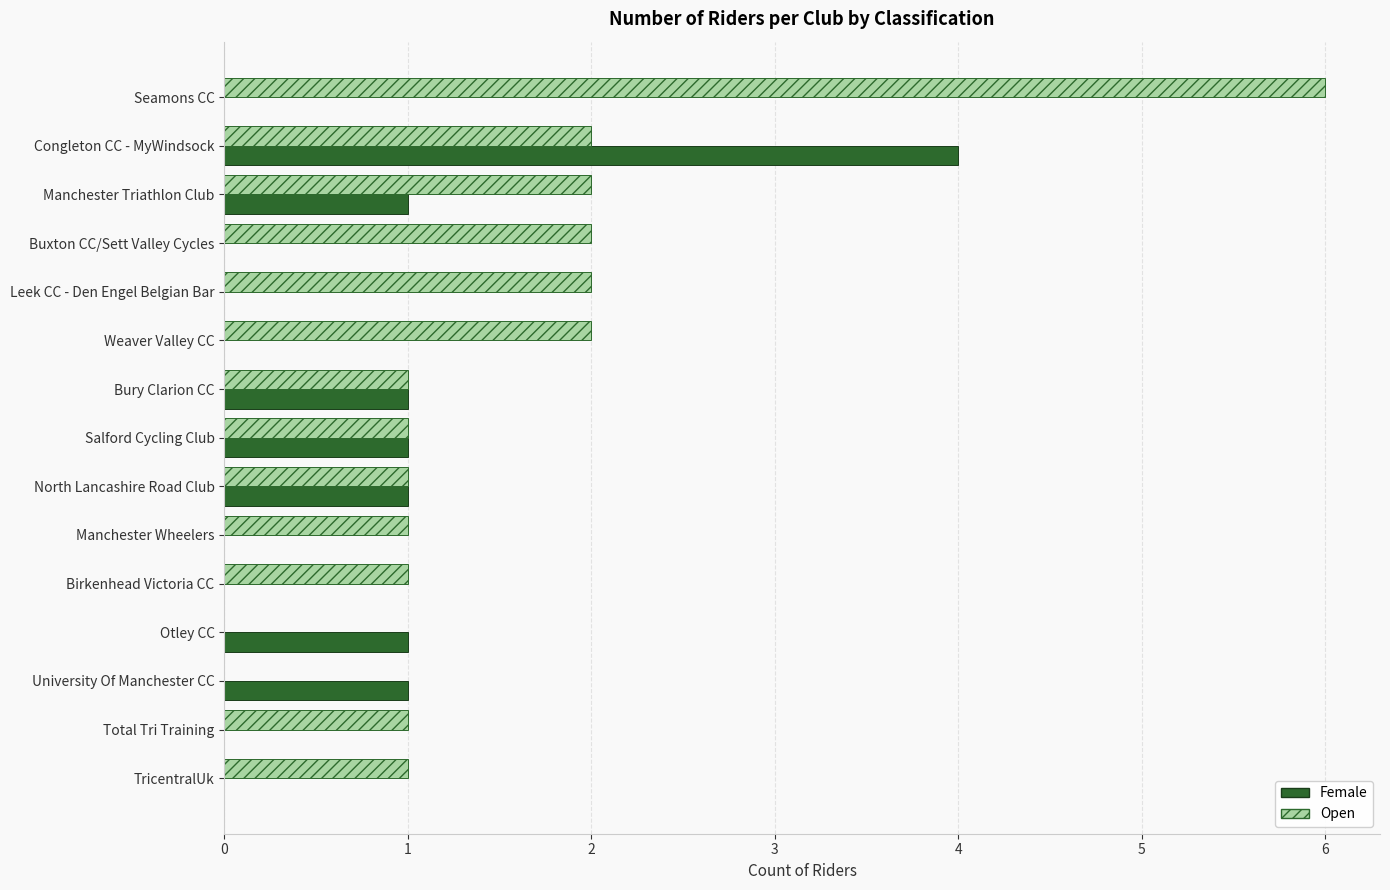

What is the sum of all Open values?

23